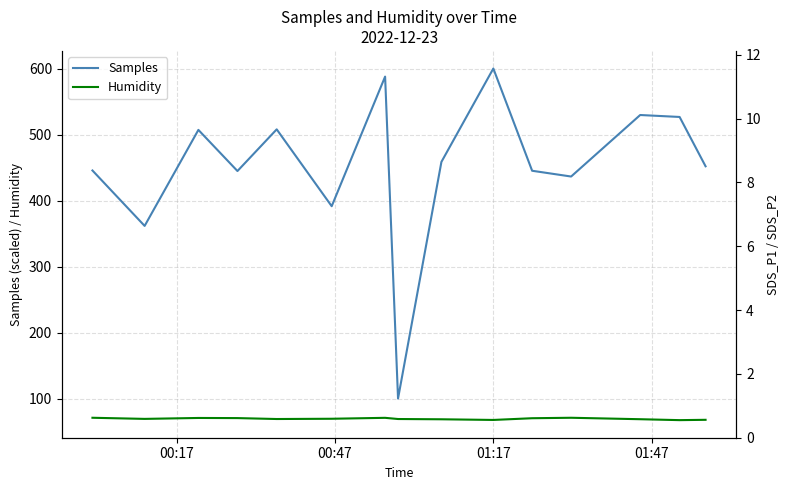

List the series in order of their peak value, highest first.

Samples, Humidity